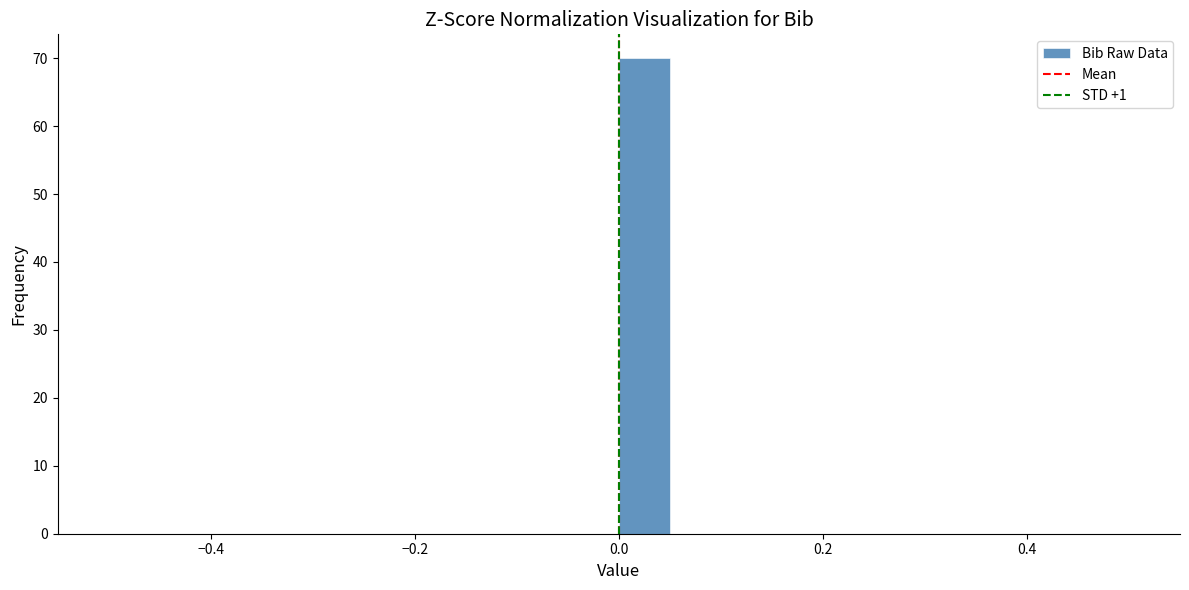

Around what value on the x-axis is the tallest bar? Give the approximate position of its centre, as read against the axis.

0.02